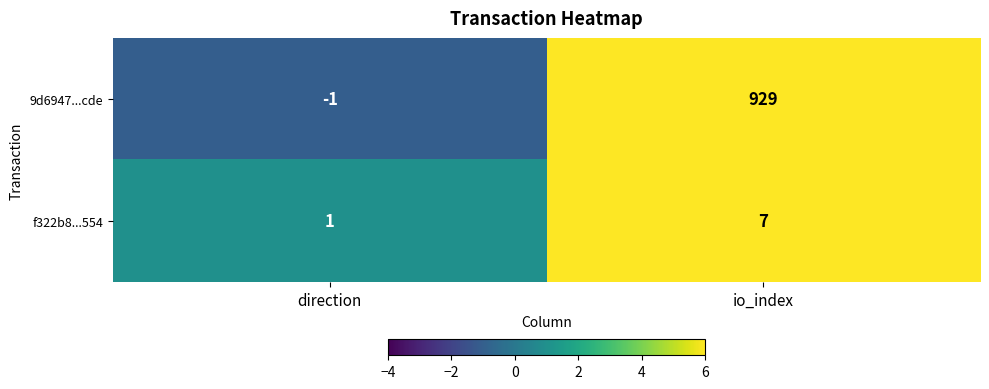

What is the total value across all series at io_index?

936